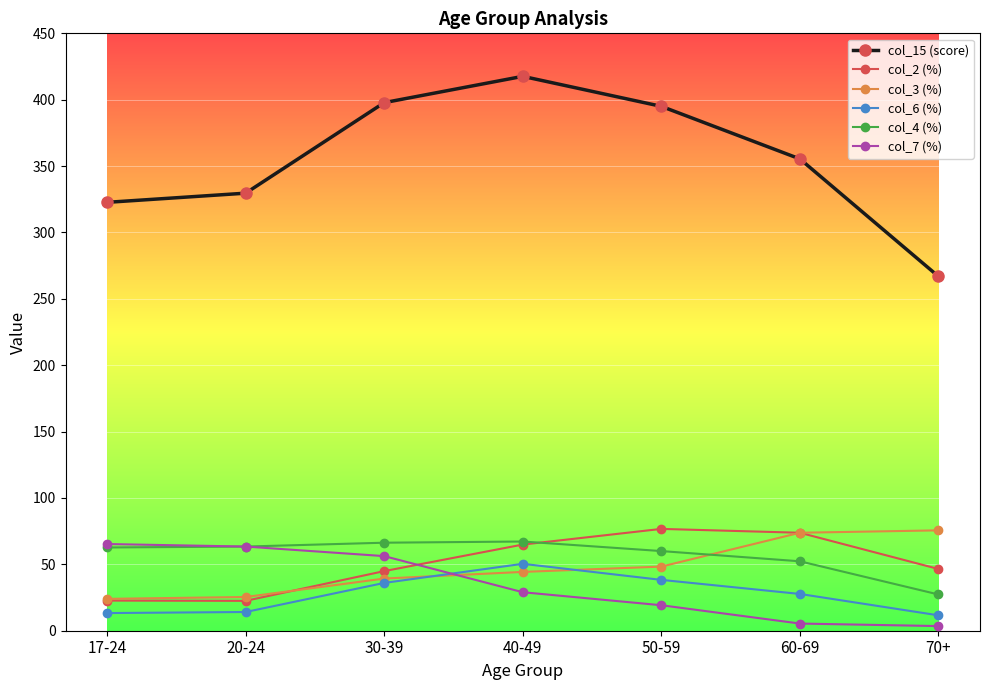

The value of col_15 (score) at 30-39 is 673.6. True or false?

False